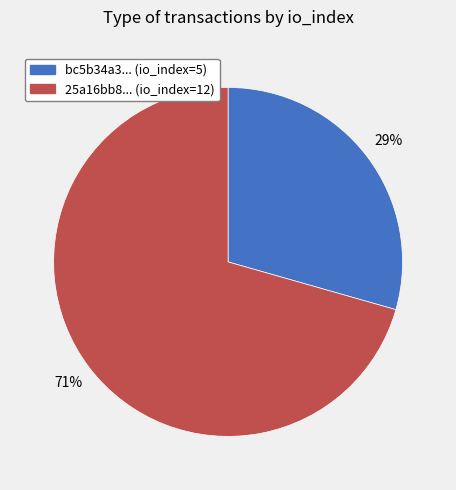

Combined, do 25a16bb8... (io_index=12) and bc5b34a3... (io_index=5) account for over 50%?

Yes